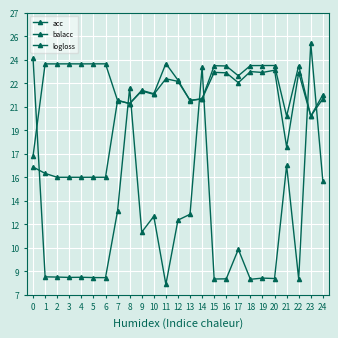

What are all the series names shown in the legend?

acc, balacc, logloss